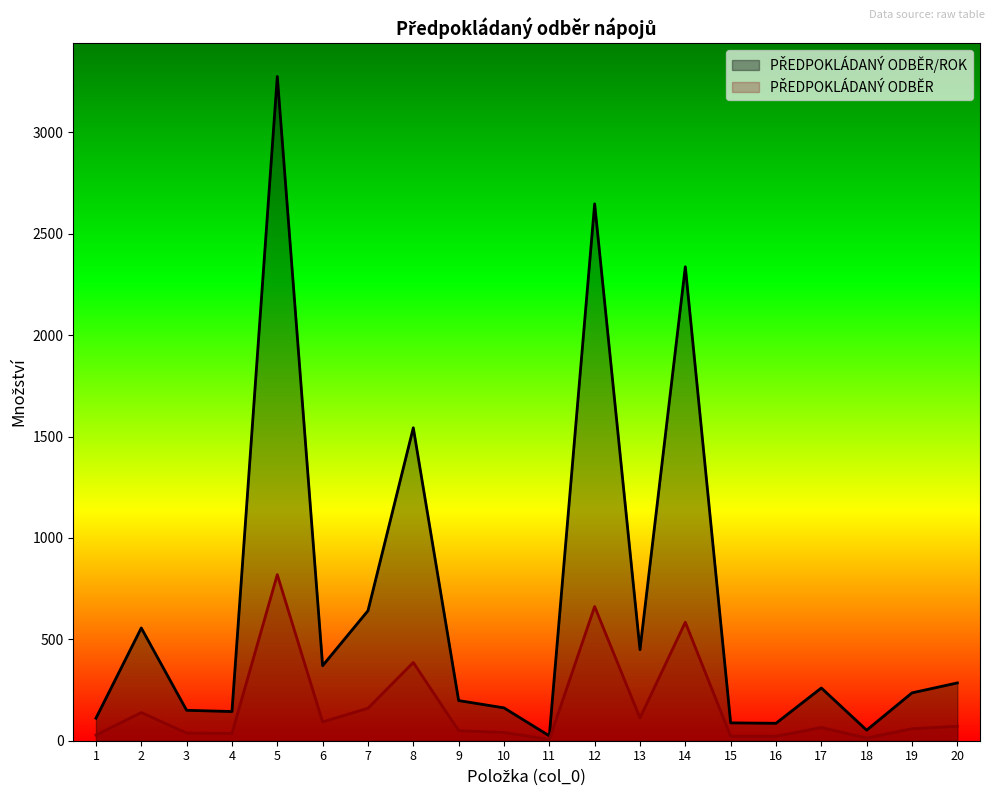

The value of PŘEDPOKLÁDANÝ ODBĚR/ROK at 11 is 24.0. True or false?

True